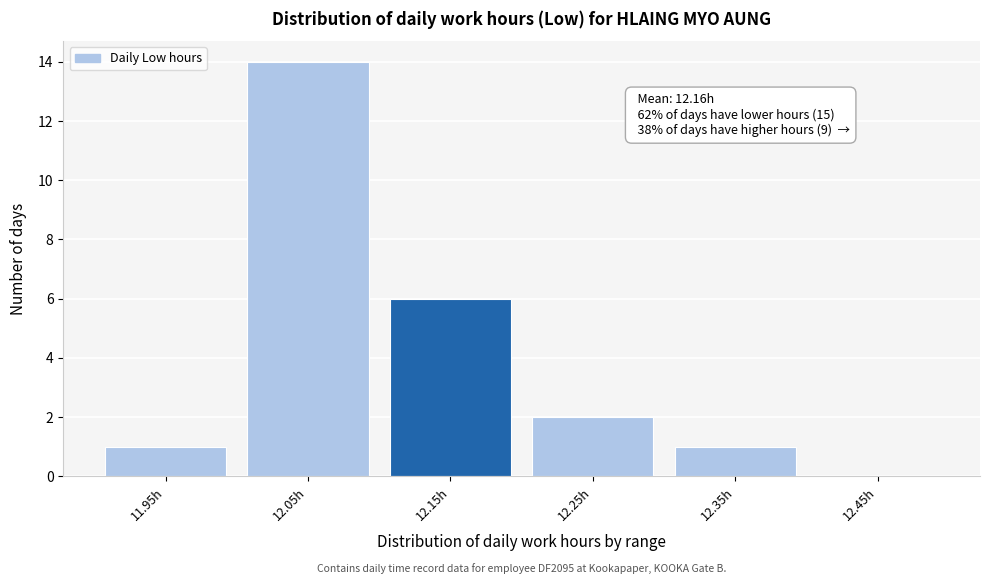

Reading left to right, what are all the values shown in this chart?

11.95h=1	12.05h=14	12.15h=6	12.25h=2	12.35h=1	12.45h=0